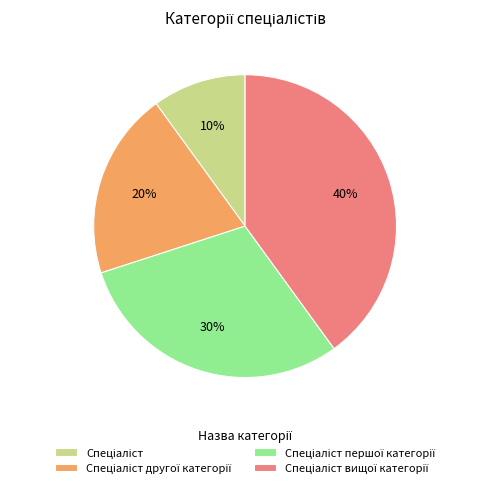

Is there any slice that represents more than half of the pie?

No